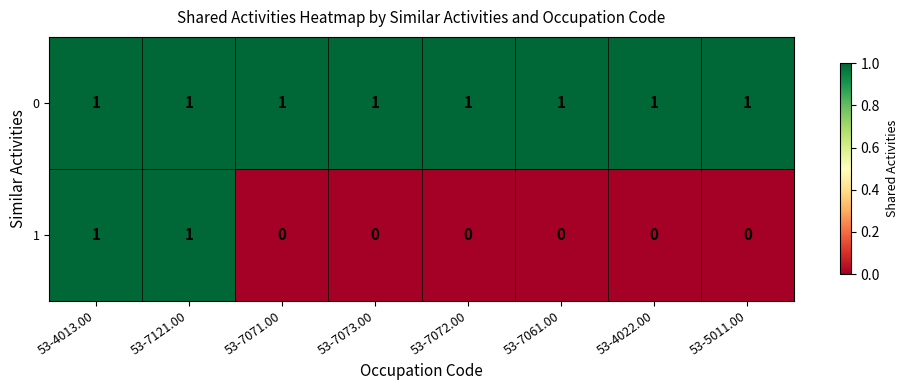

The value of 0 at 53-7072.00 is 1. True or false?

True